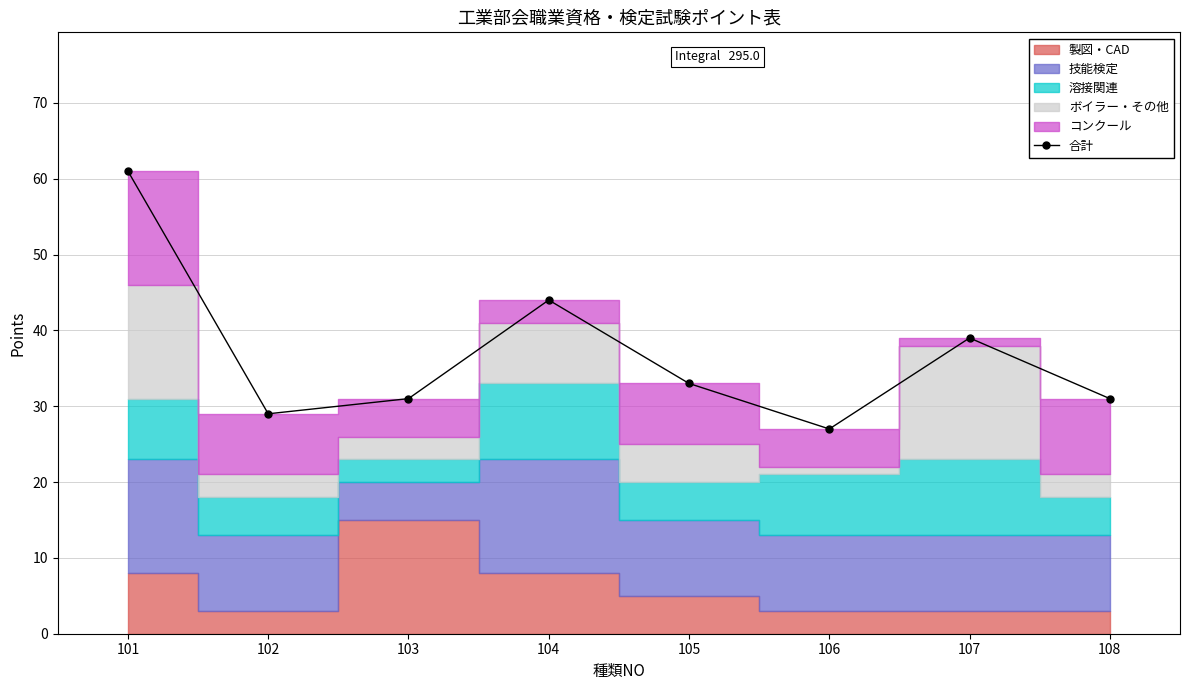

The value at 103 is 19. True or false?

False